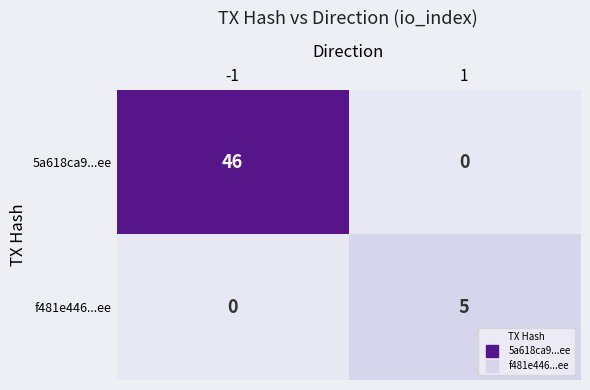

What is the approximate value of f481e446...ee at 1?

5